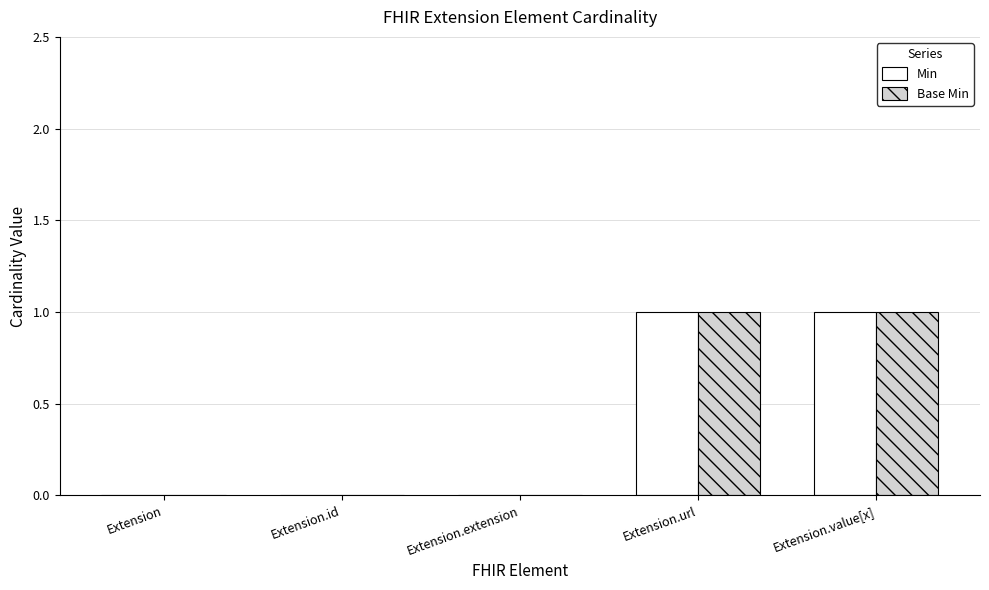

Is the value of Base Min at Extension.extension greater than the value of Min at Extension.url?

No